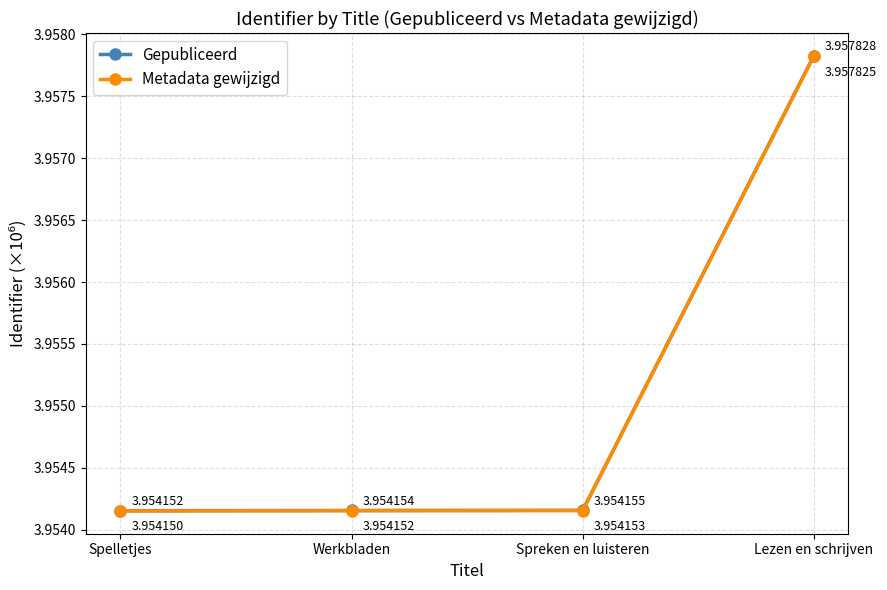

What position from the left is Werkbladen?

2